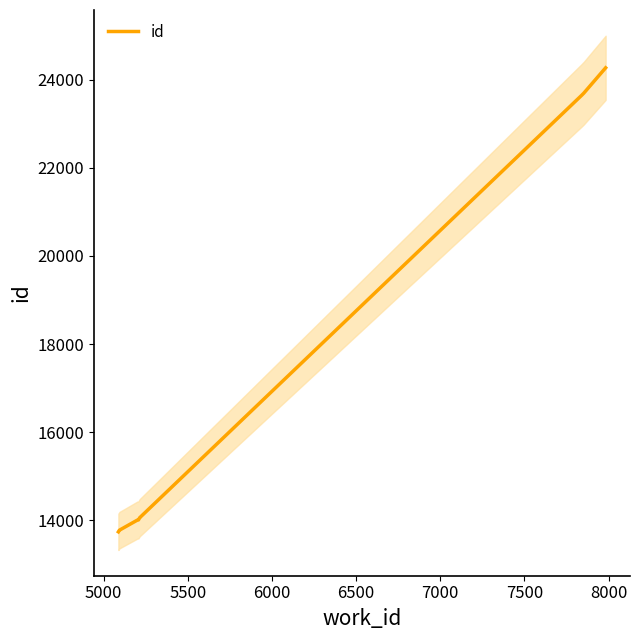

Count the number of data series in this chart.

1